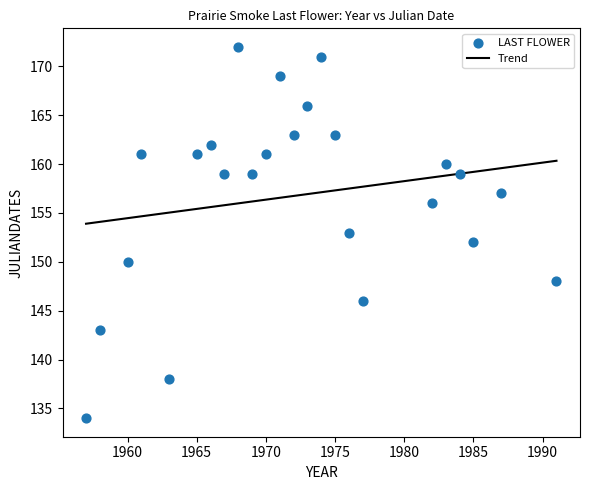

What is the range of X values (max minus min)?

34